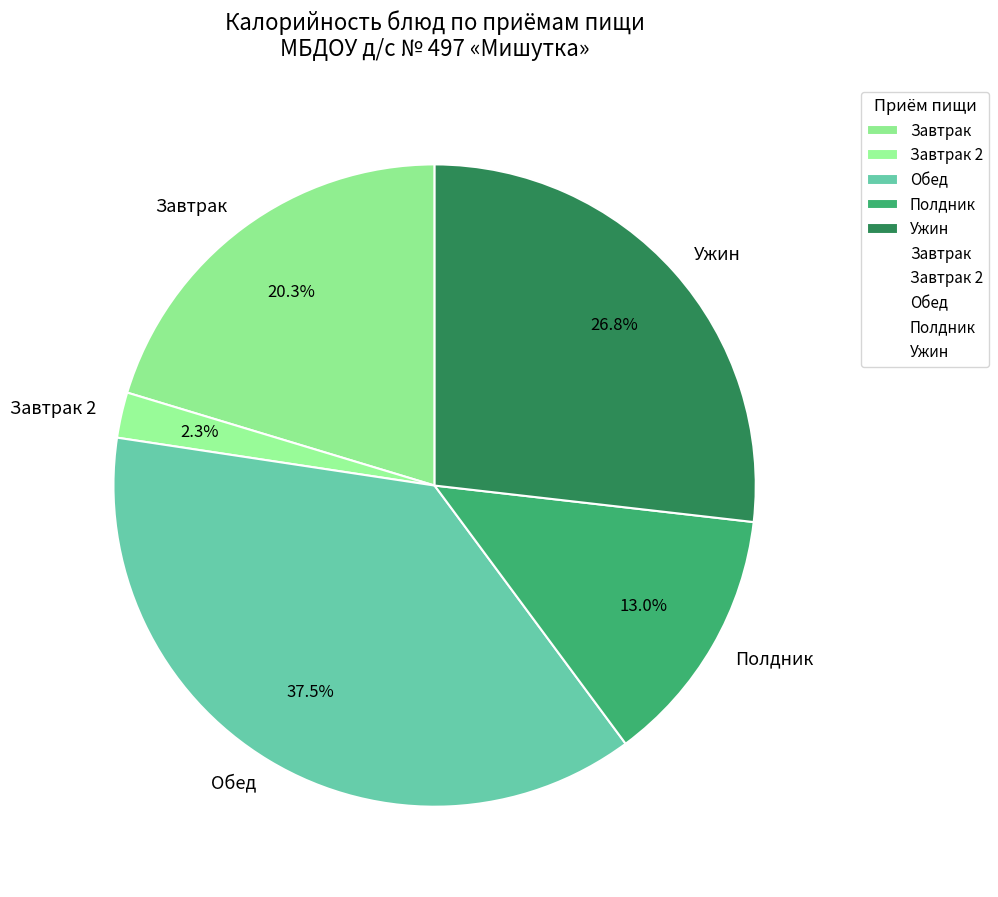

Rank the categories by value from lowest to highest.

Завтрак 2, Полдник, Завтрак, Ужин, Обед